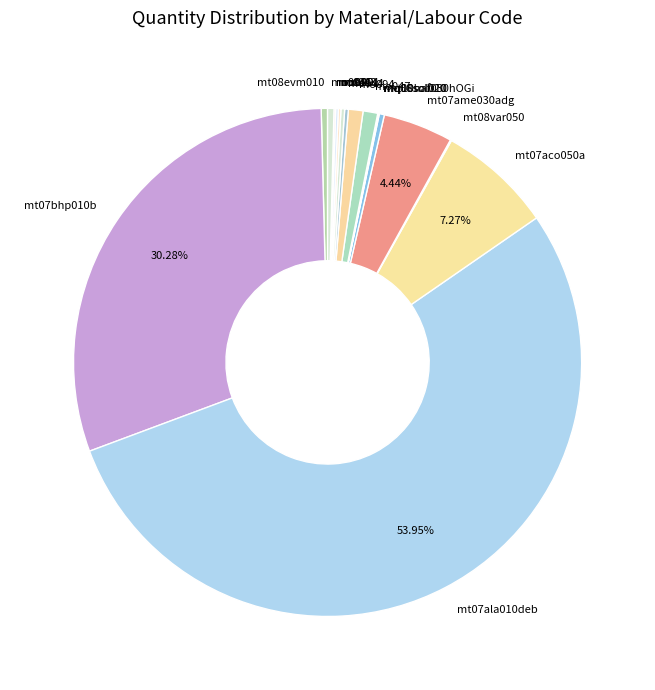

Which has a higher value, mt07bhp010b or mo047?

mt07bhp010b